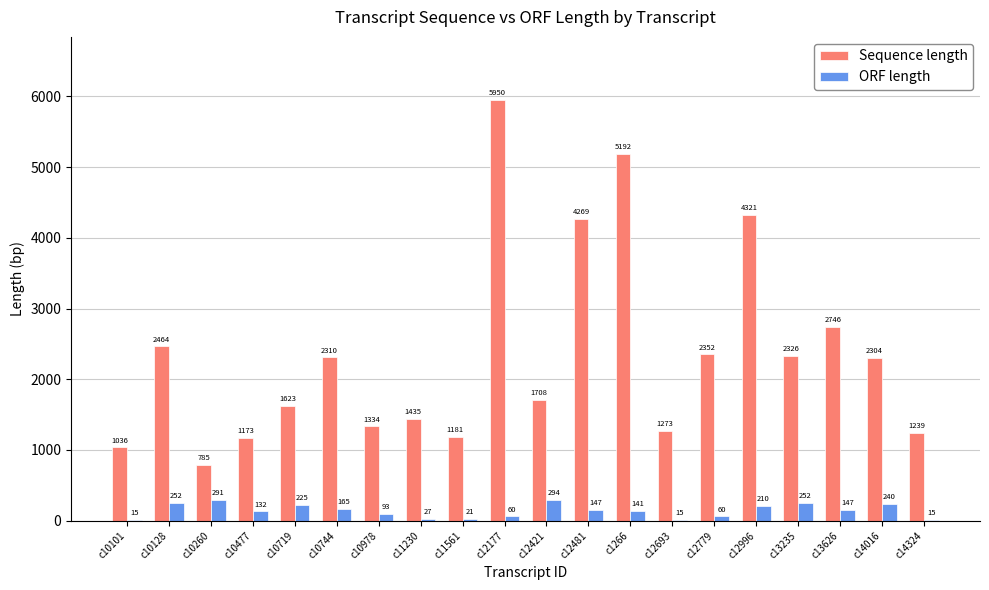

What is the approximate value of Sequence length at c11230, to the nearest 50?

1450